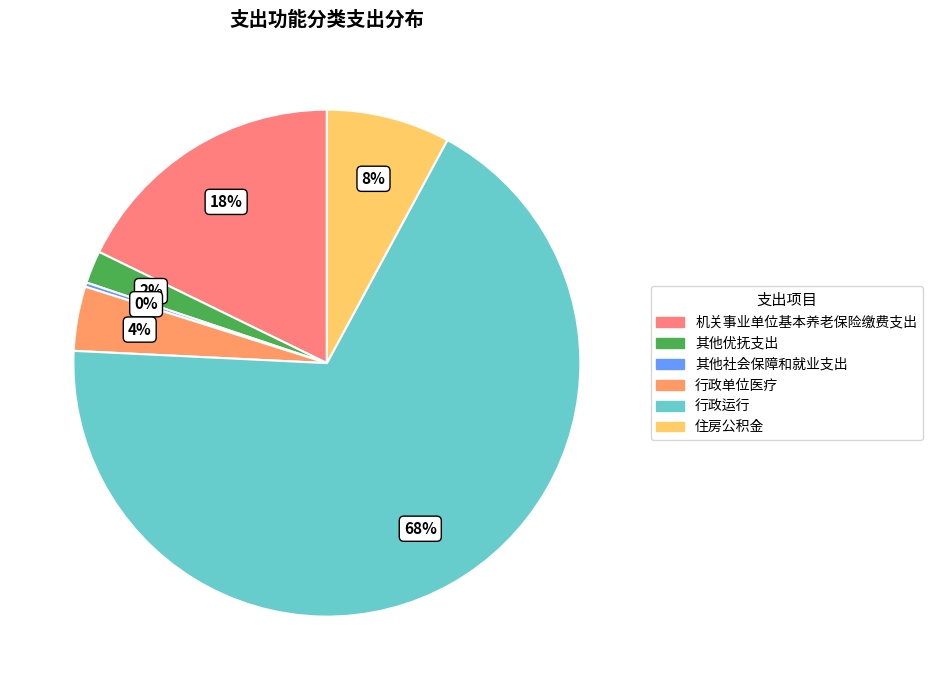

Approximately how many times larger is the value at 机关事业单位基本养老保险缴费支出 compared to 其他优抚支出?

8.6